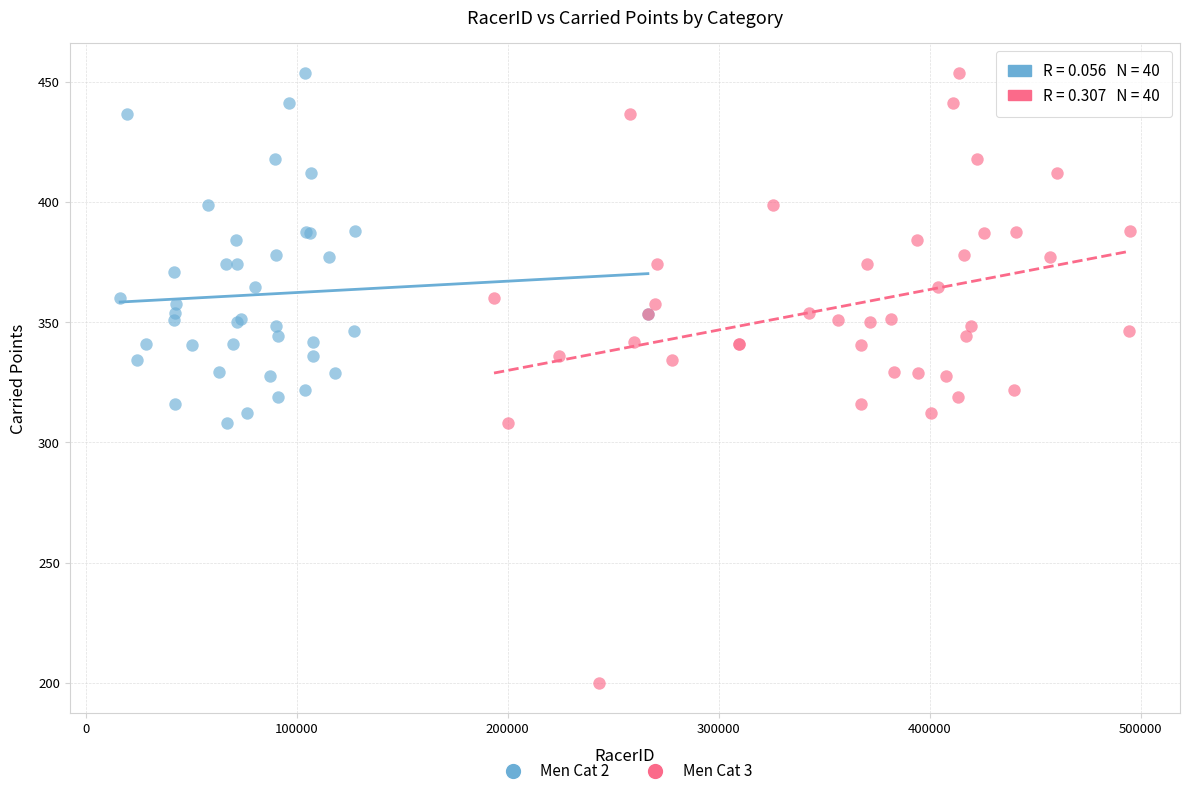

Which series has the largest Y range (max minus min)?

Men Cat 3